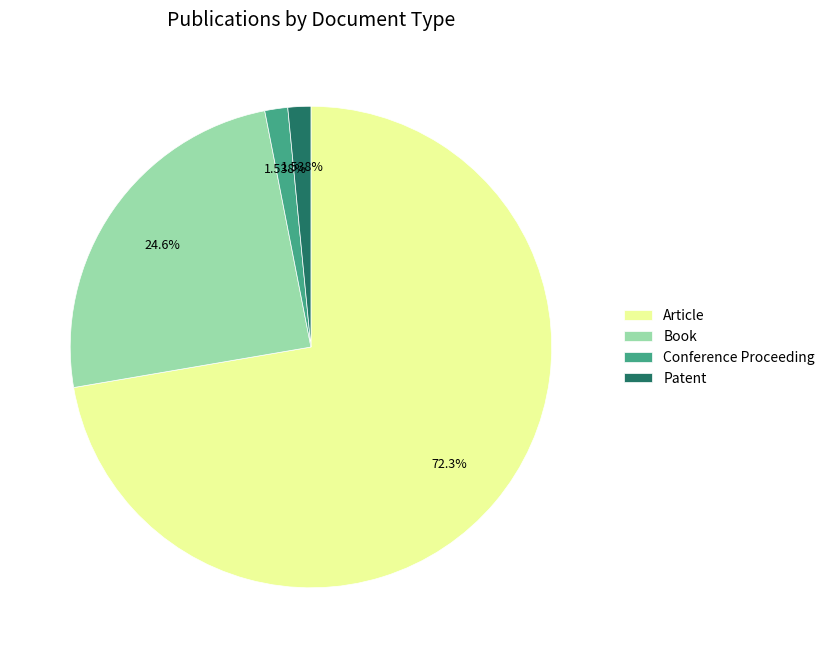

How many slices are in this pie chart?

4